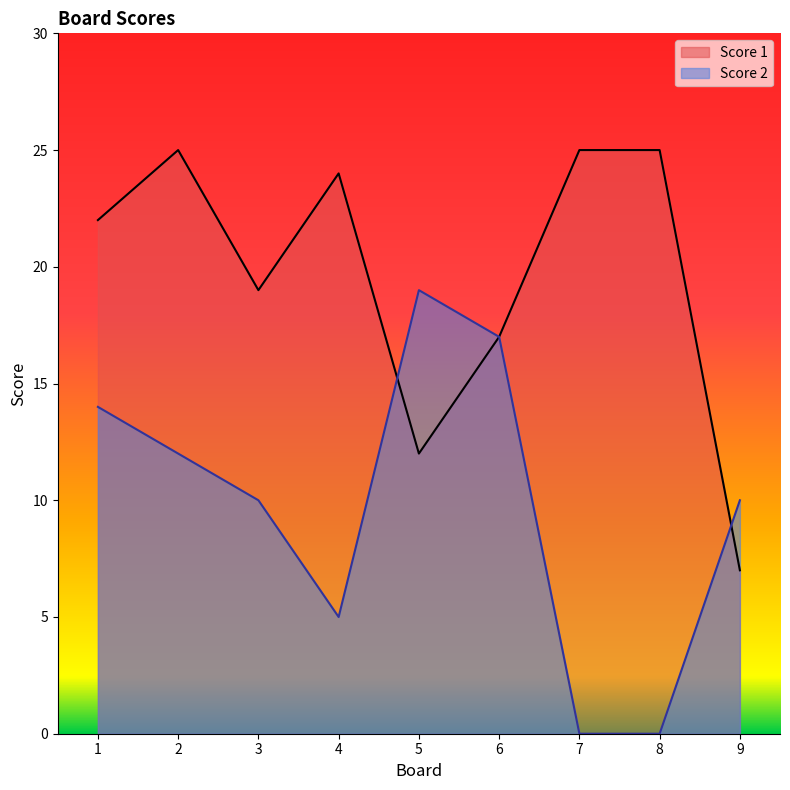

Does the chart have visible grid lines?

No